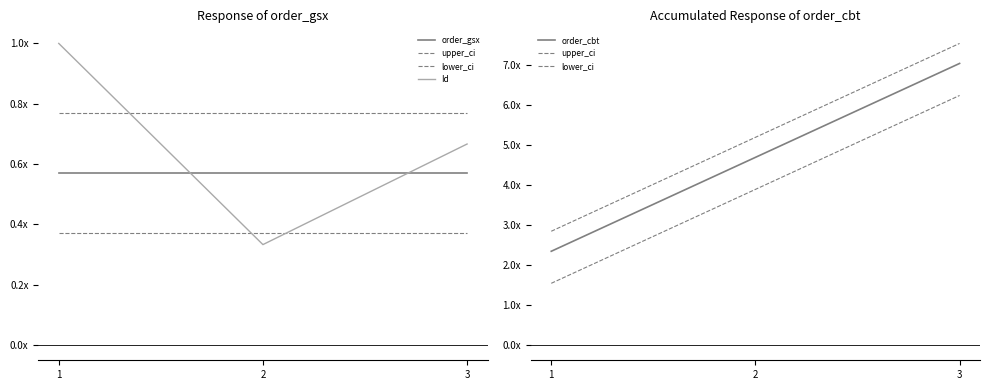

Is it true that order_cbt equals 1.9 at 2?

False